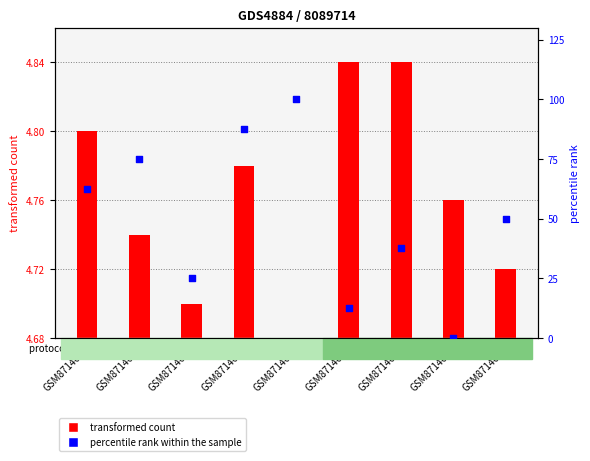

Which series reaches the maximum Y coordinate?

percentile rank within the sample